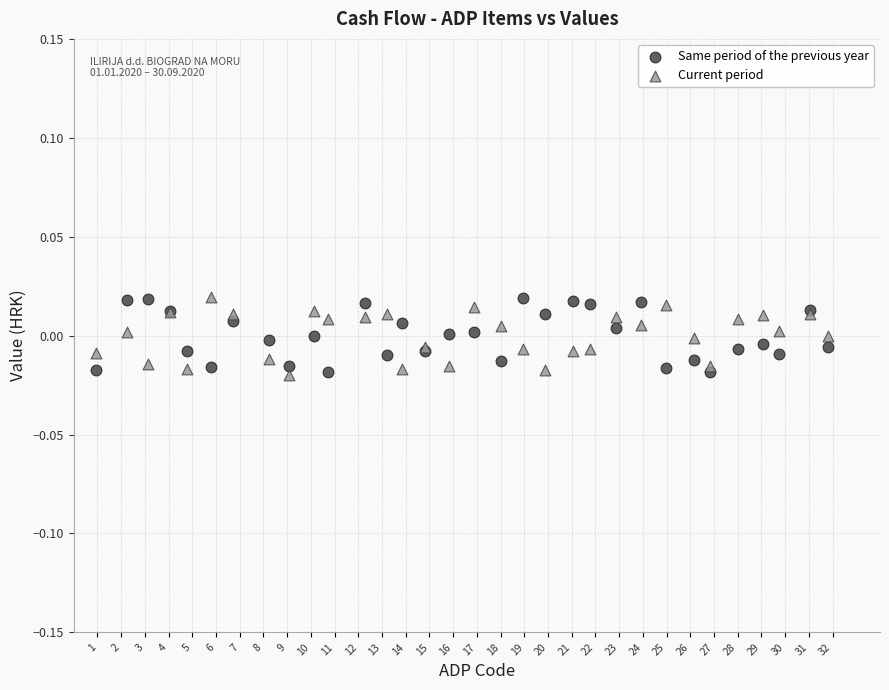

What is the X range (max minus min) for the scatter plot?

30.9